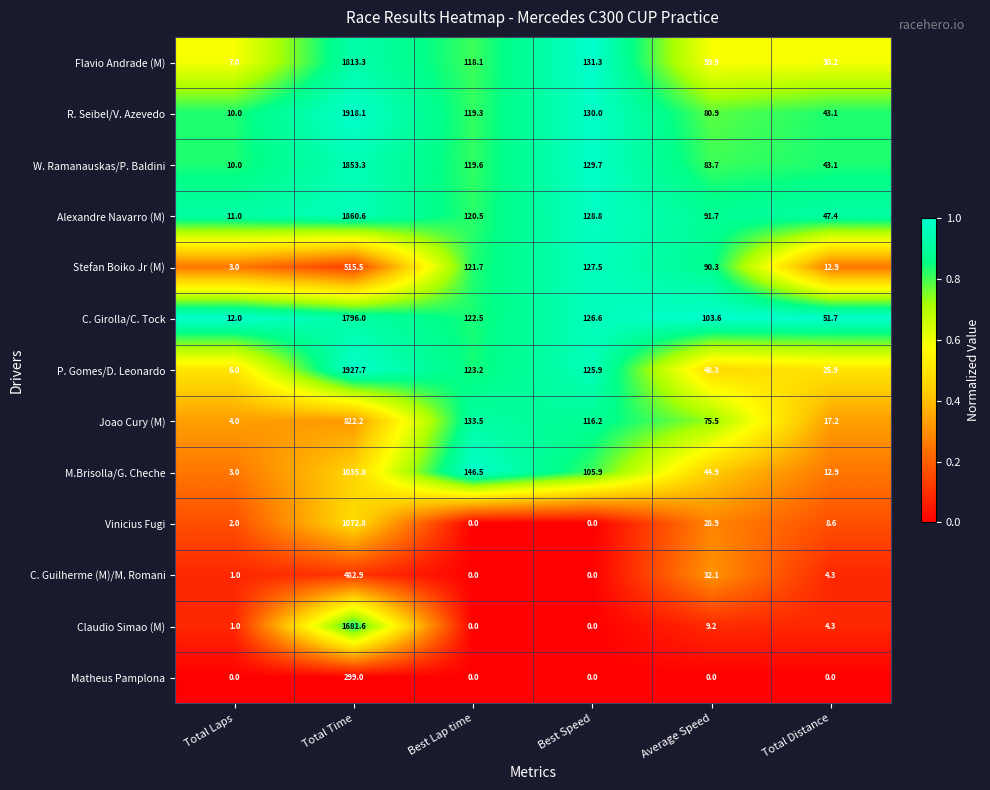

Is it true that Matheus Pamplona equals 127.1 at Total Laps?

False